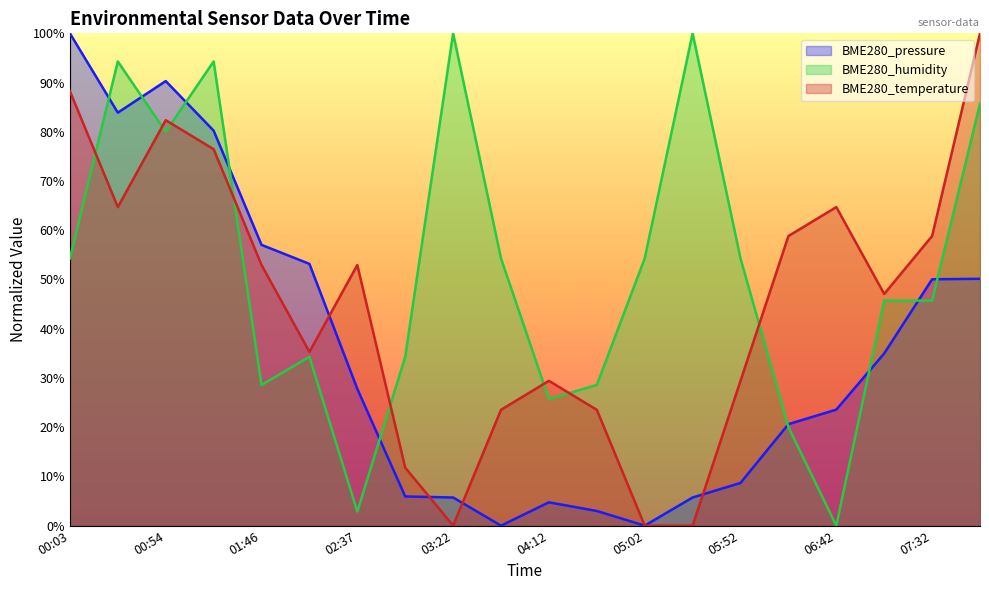

How many intersections are there between BME280_humidity and BME280_pressure?

9